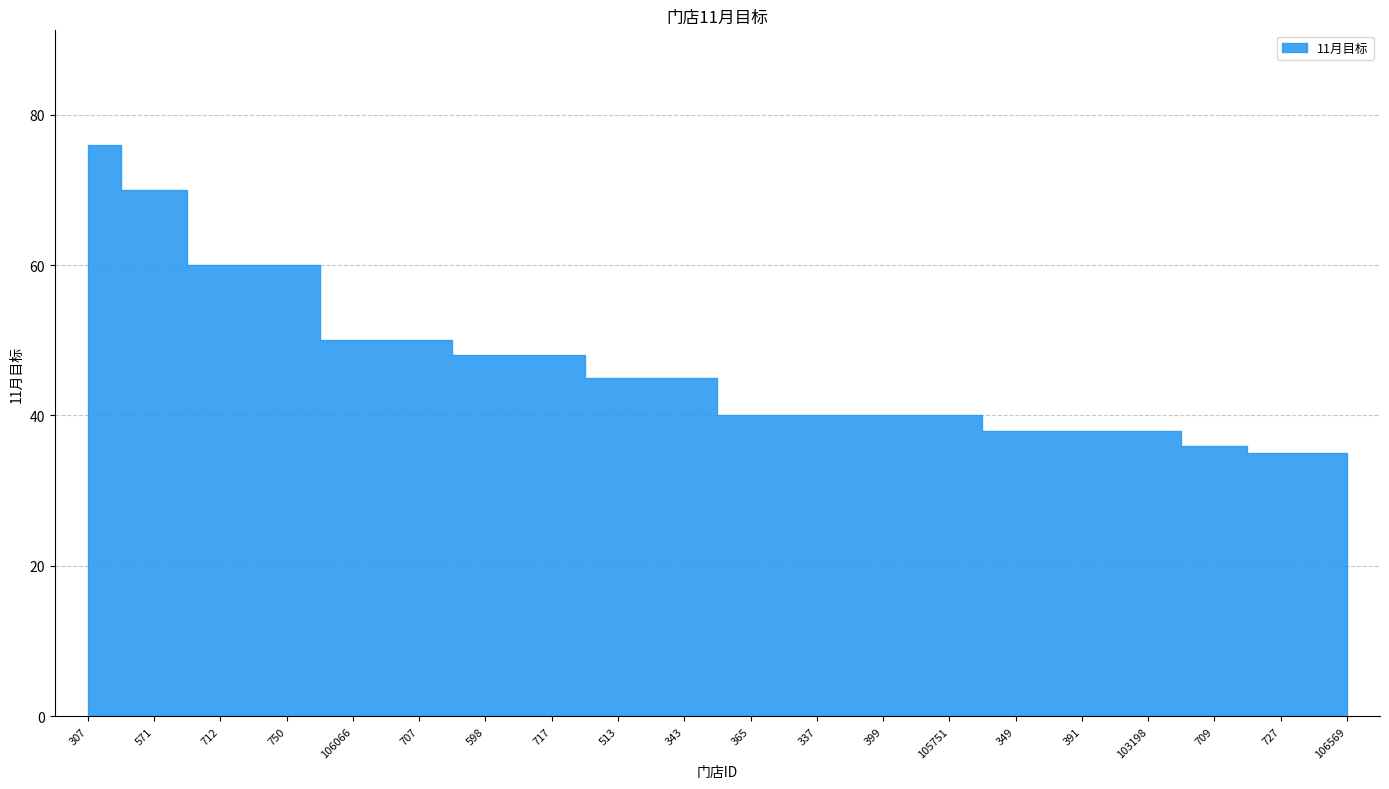

Count the number of categories in the chart.

20